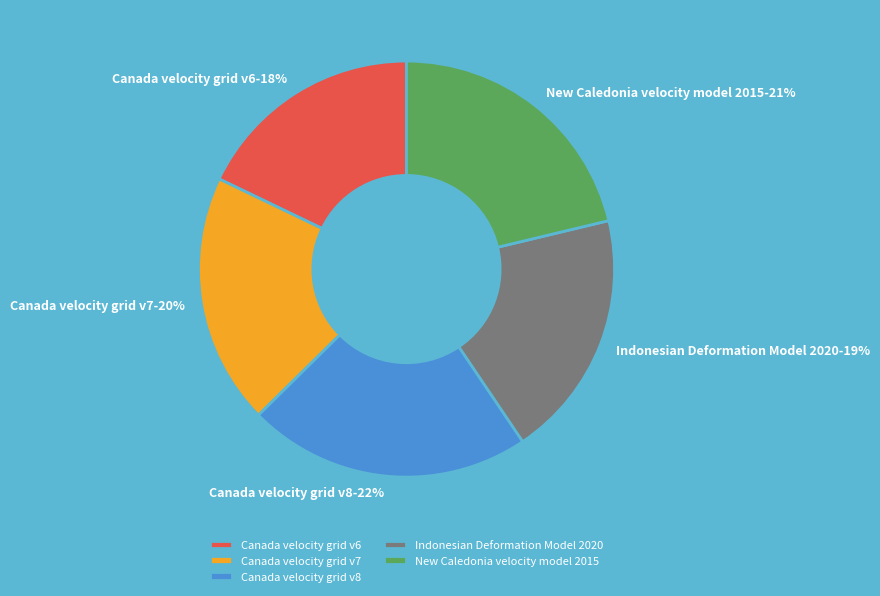

What is the ratio of the value at Canada velocity grid v7 to the value at Canada velocity grid v8?

0.9